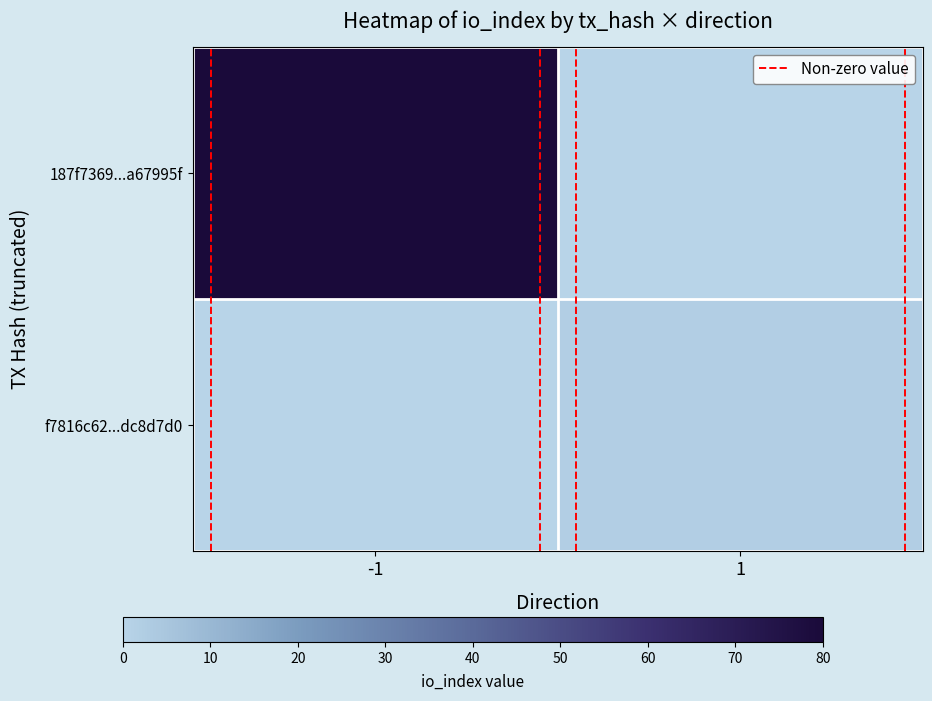

What is the difference between the highest and lowest values at 1?

2